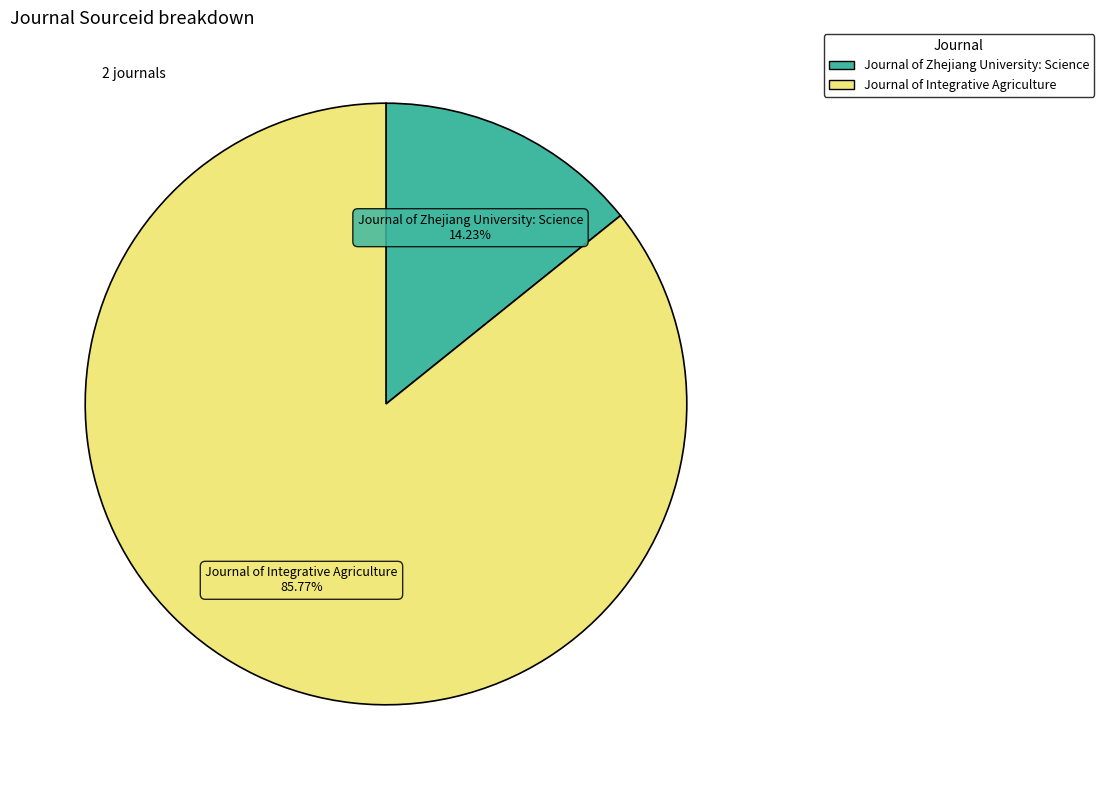

To the nearest percent, what is the combined percentage of Journal of Zhejiang University: Science and Journal of Integrative Agriculture?

100%